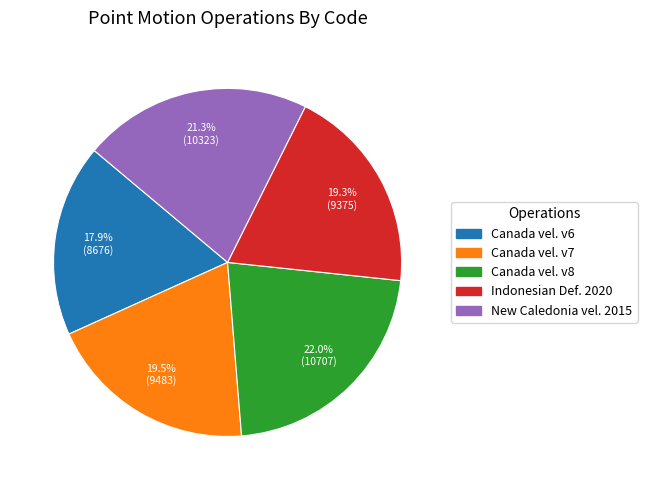

Is there a majority slice in this chart?

No